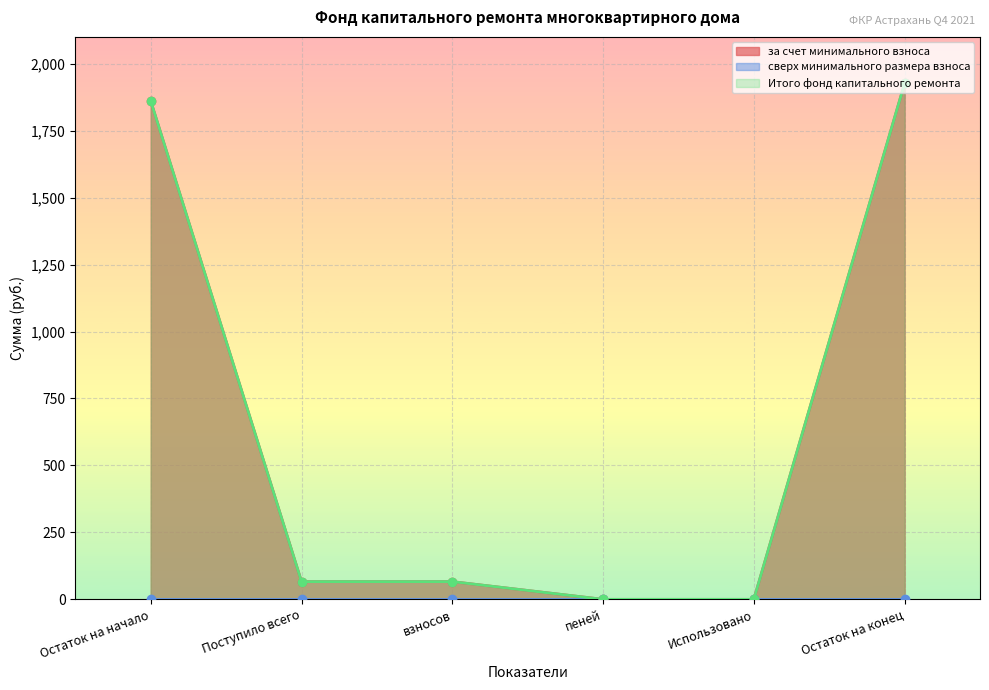

What is the difference between the за счет минимального взноса values at Использовано and Остаток на начало?

1860.4